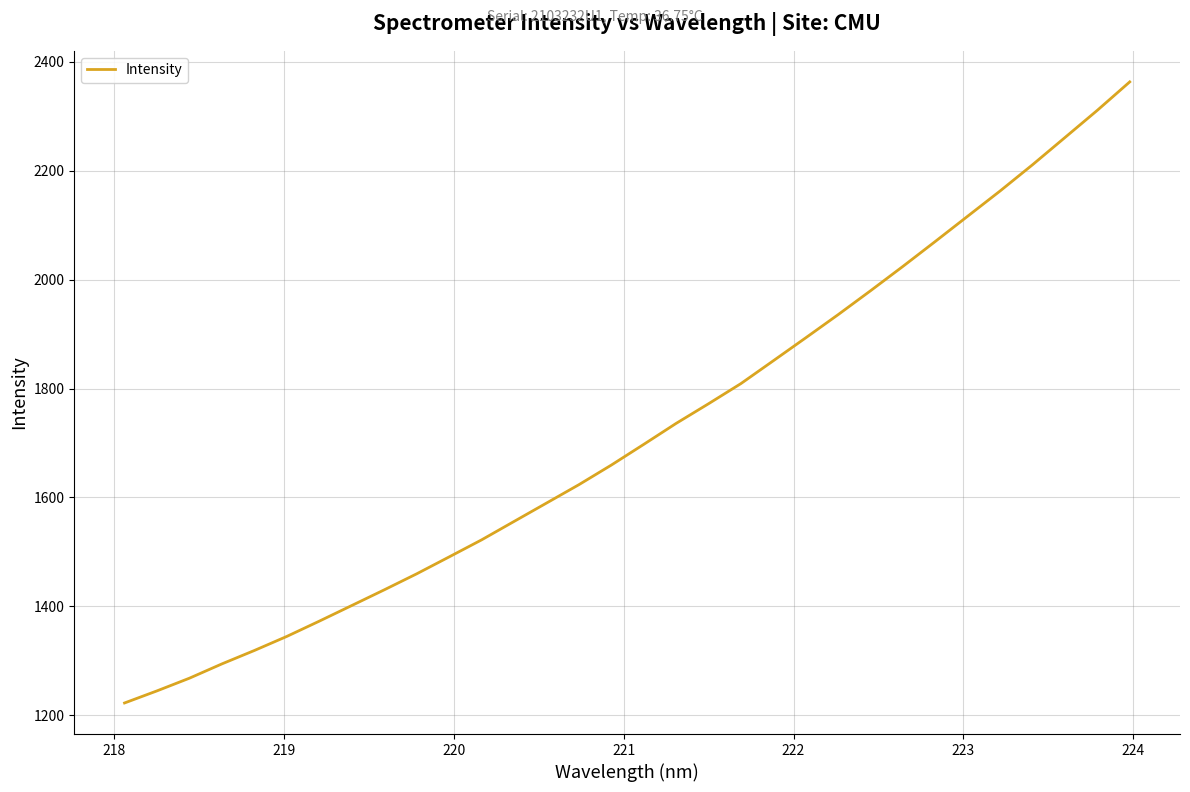

What is the difference between the maximum and minimum values?

1140.0